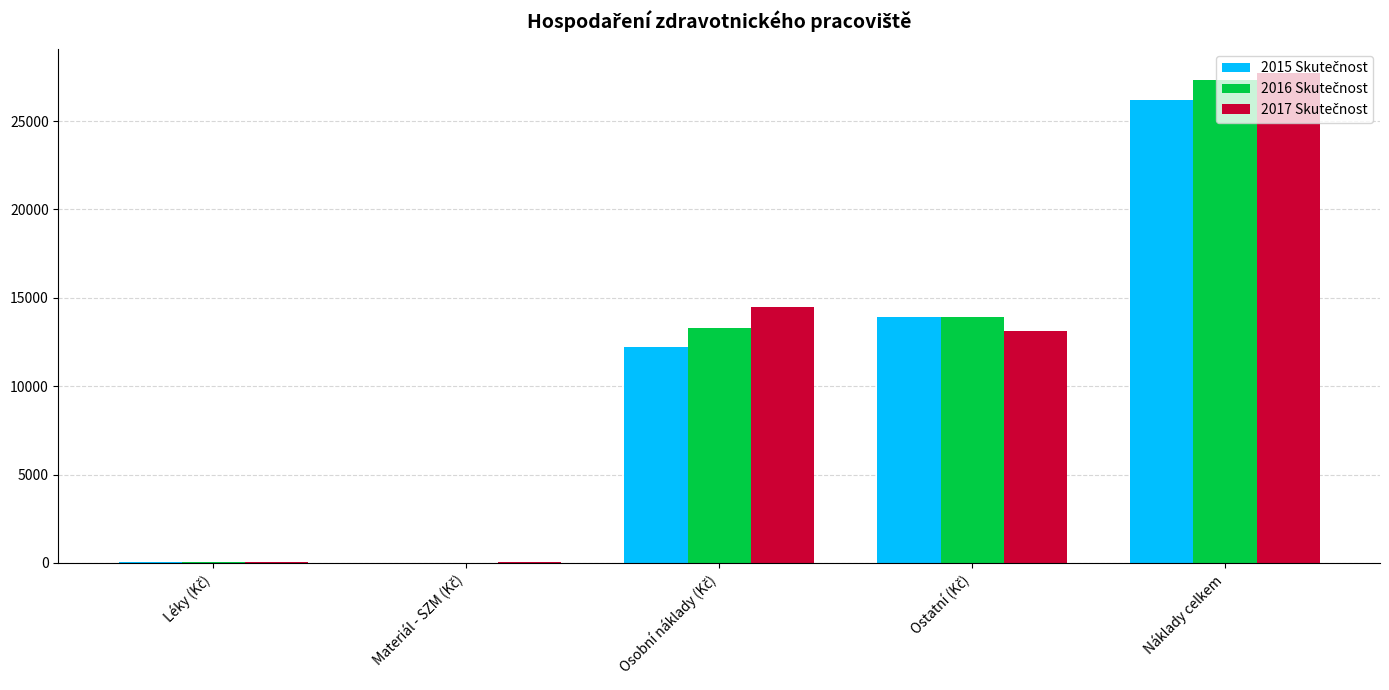

At which category does the chart reach its peak across all series?

Náklady celkem